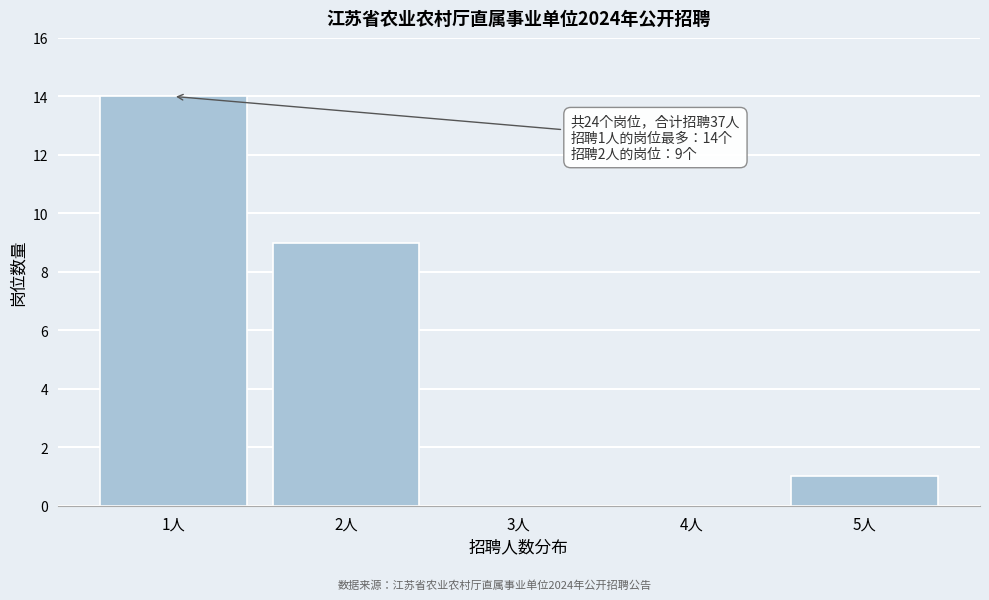

Reading right to left, transcribe all the data shown in this chart.

5人=1	4人=0	3人=0	2人=9	1人=14